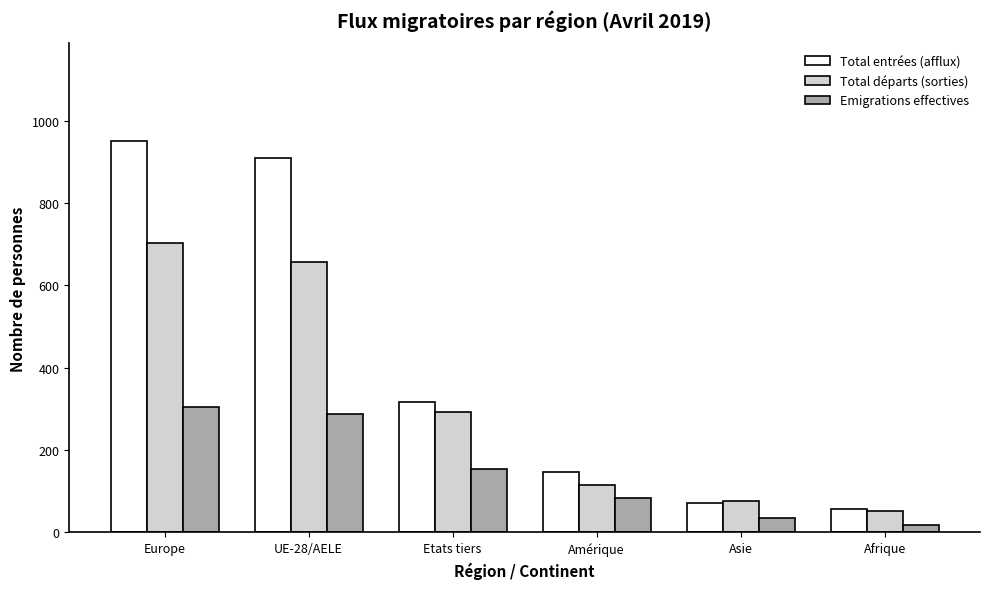

Which series has the largest range (max minus min)?

Total entrées (afflux)